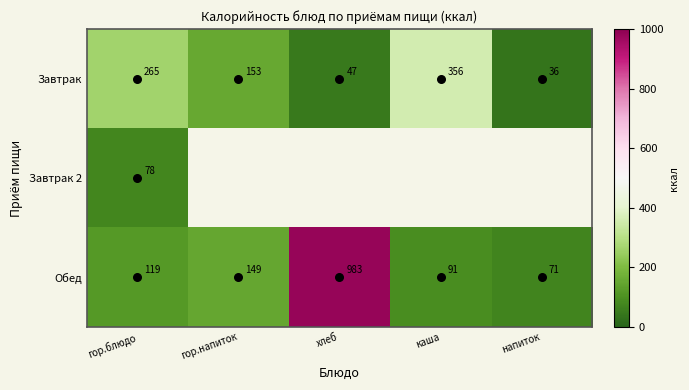

Which series has the largest range (max minus min)?

Обед